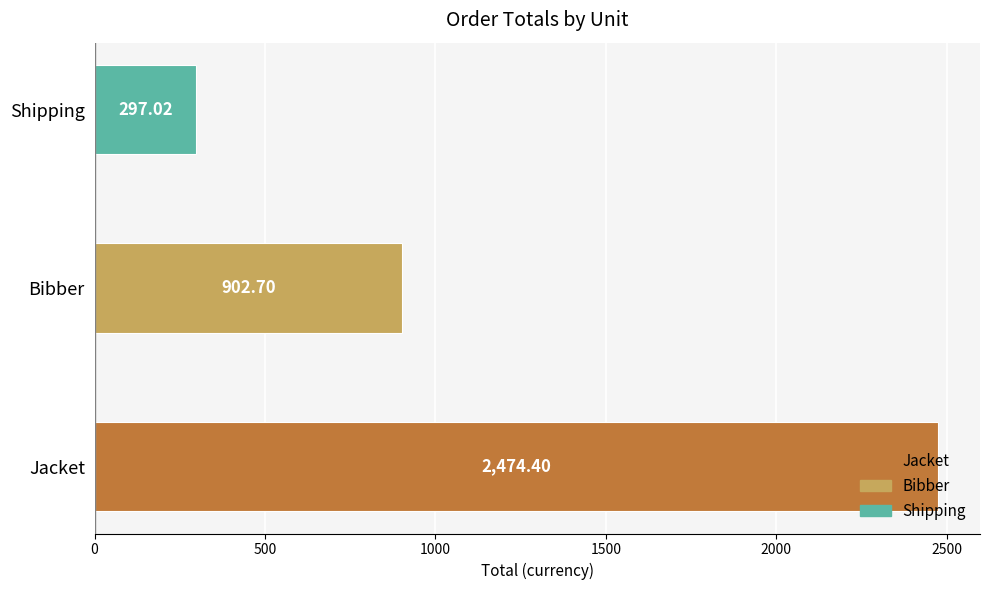

Rank the categories by value from highest to lowest.

Jacket, Bibber, Shipping